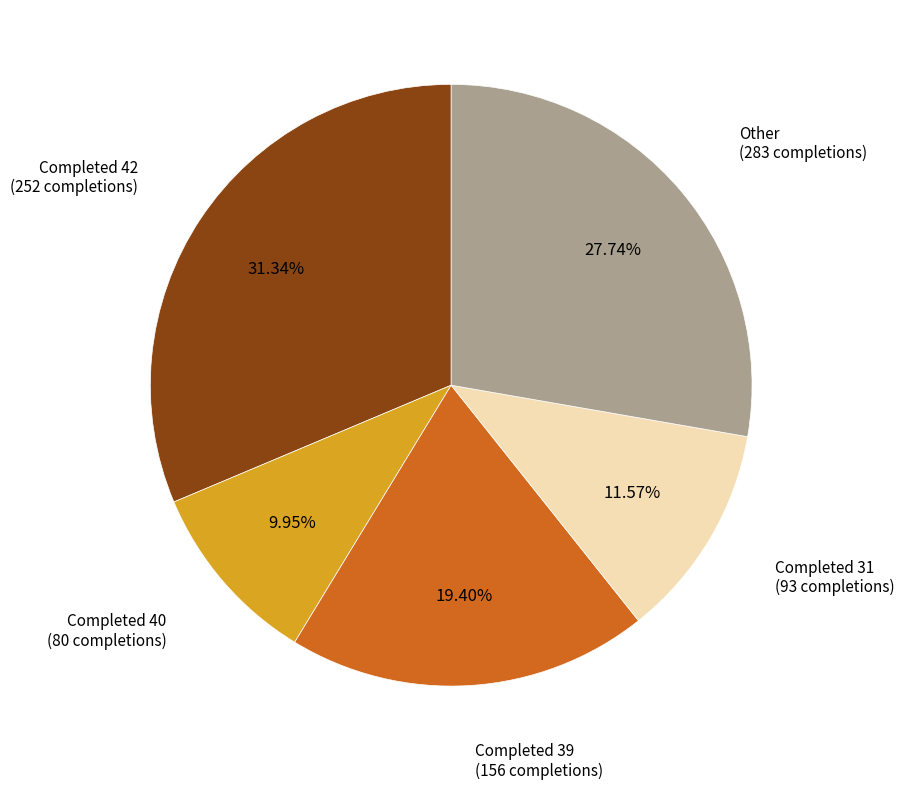

Is there a majority slice in this chart?

No